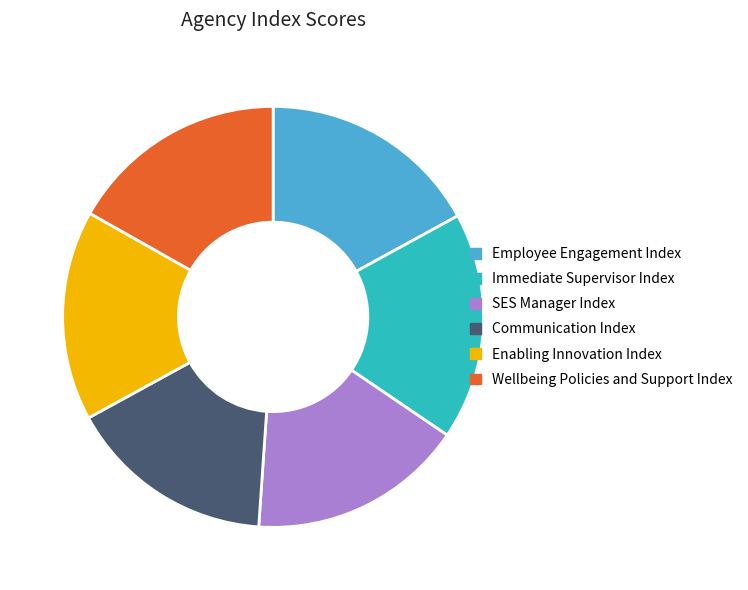

Is it true that Wellbeing Policies and Support Index is 22% of the pie?

False